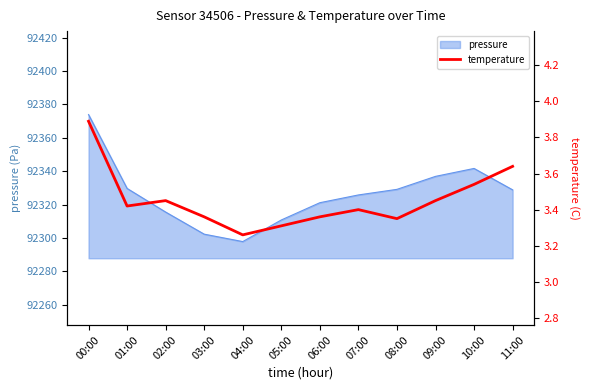

True or false: the data shows 6.3 at 11:00.

False